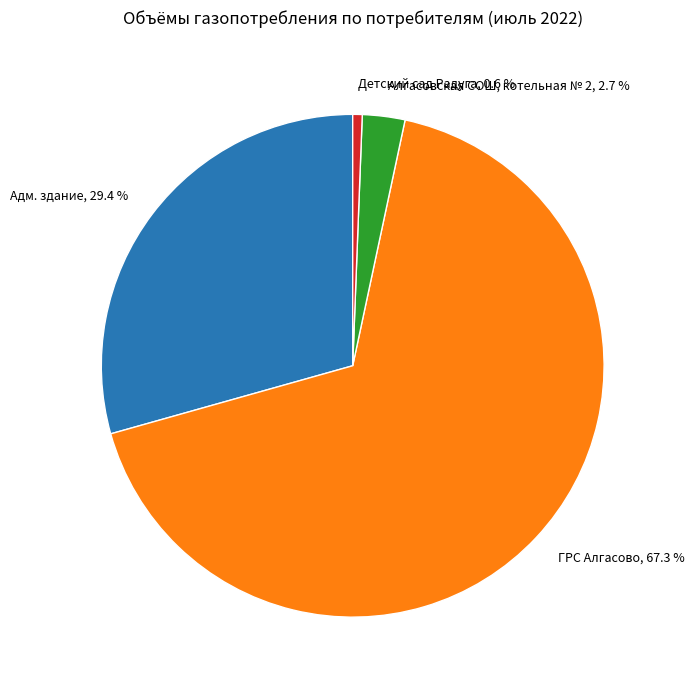

What percentage is NOT represented by Детский сад Радуга, 0.6 %?

99.4%